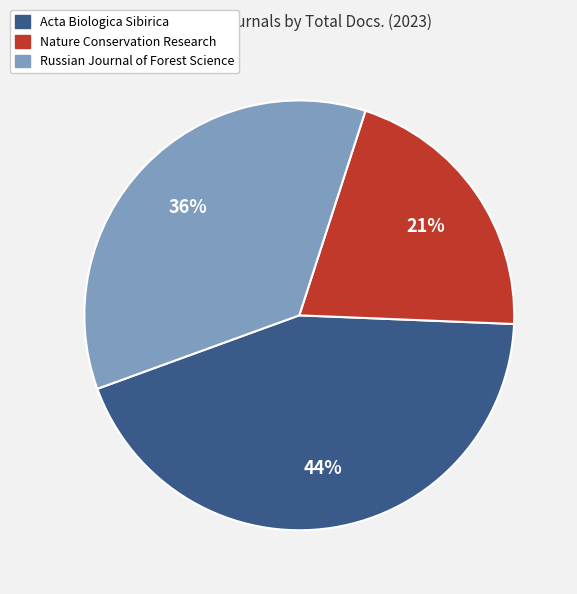

Combined, do Nature Conservation Research and Russian Journal of Forest Science account for over 50%?

Yes